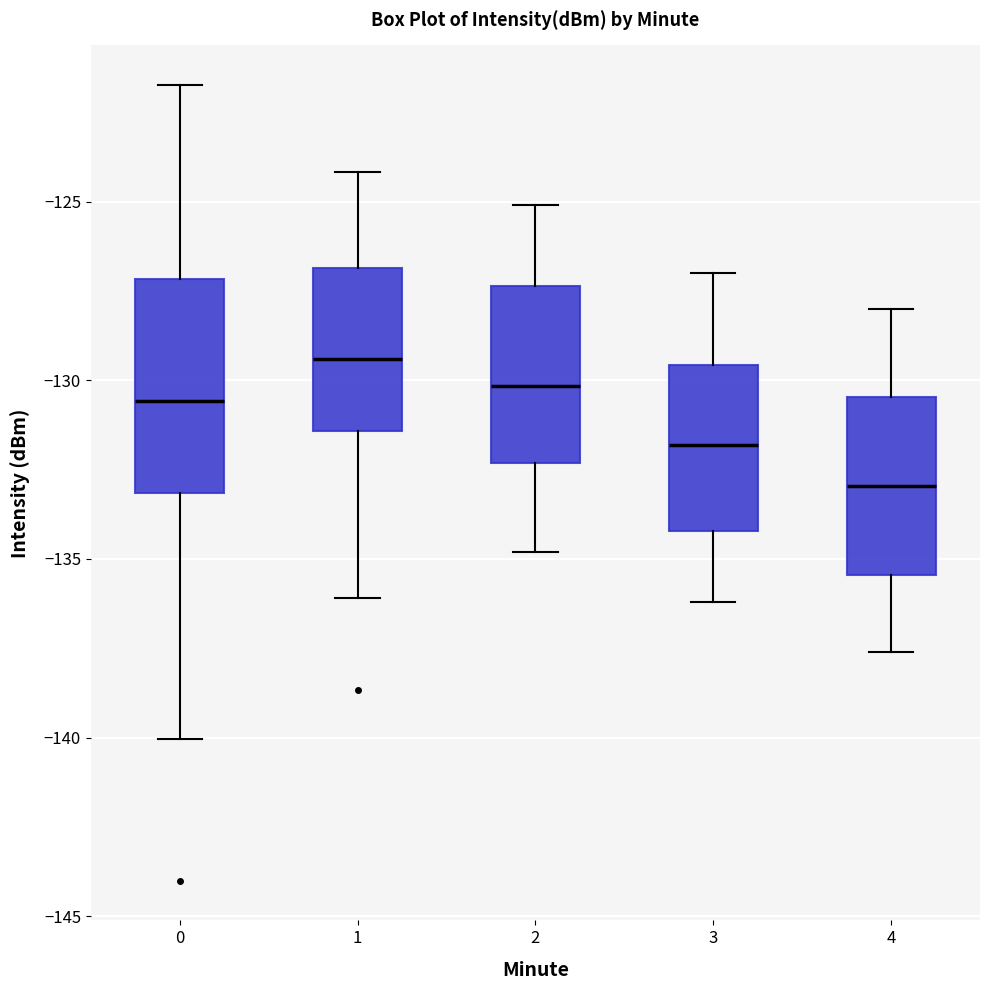

Where is the upper edge of the box at x = 2 on the y-axis? The values are not printed on the chart, so give them approximately, as read against the axis.

-127.5